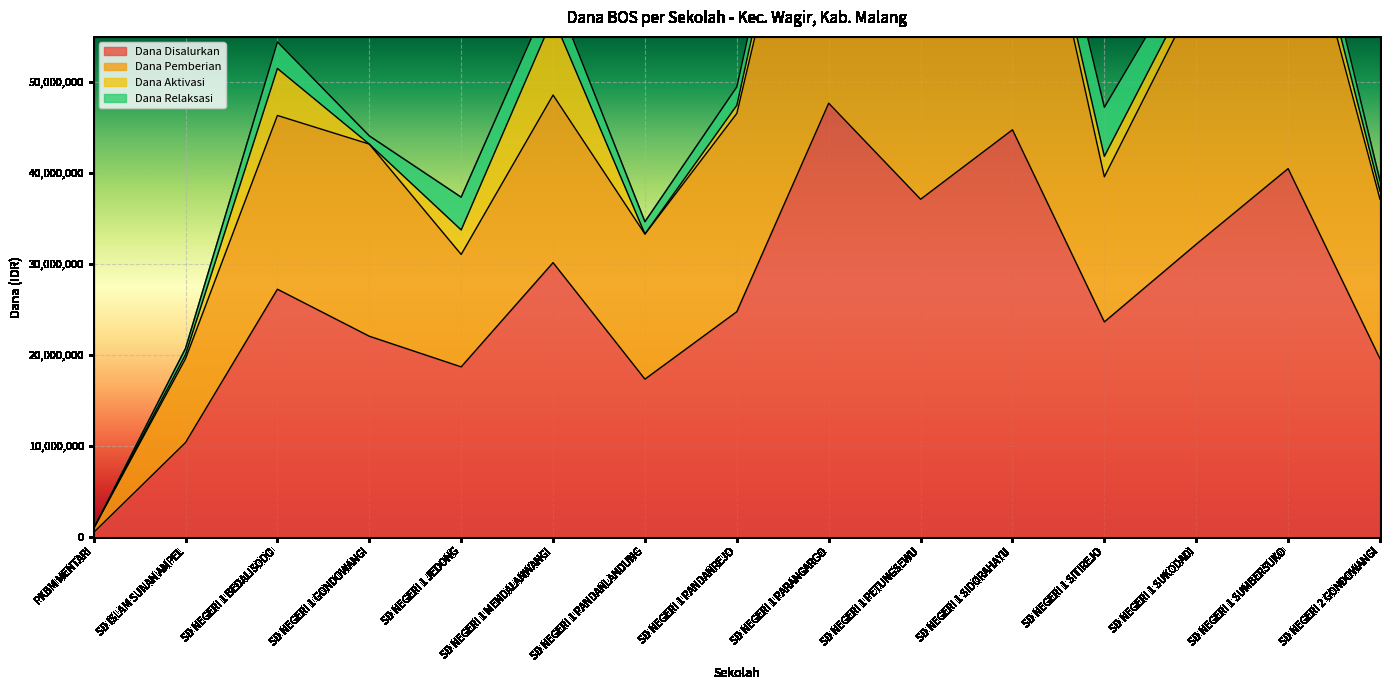

How many data points in Dana Disalurkan are less than 24750000?

7